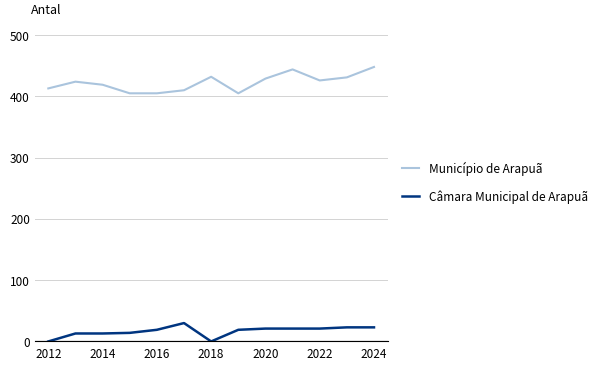

Count the number of categories in the chart.

13